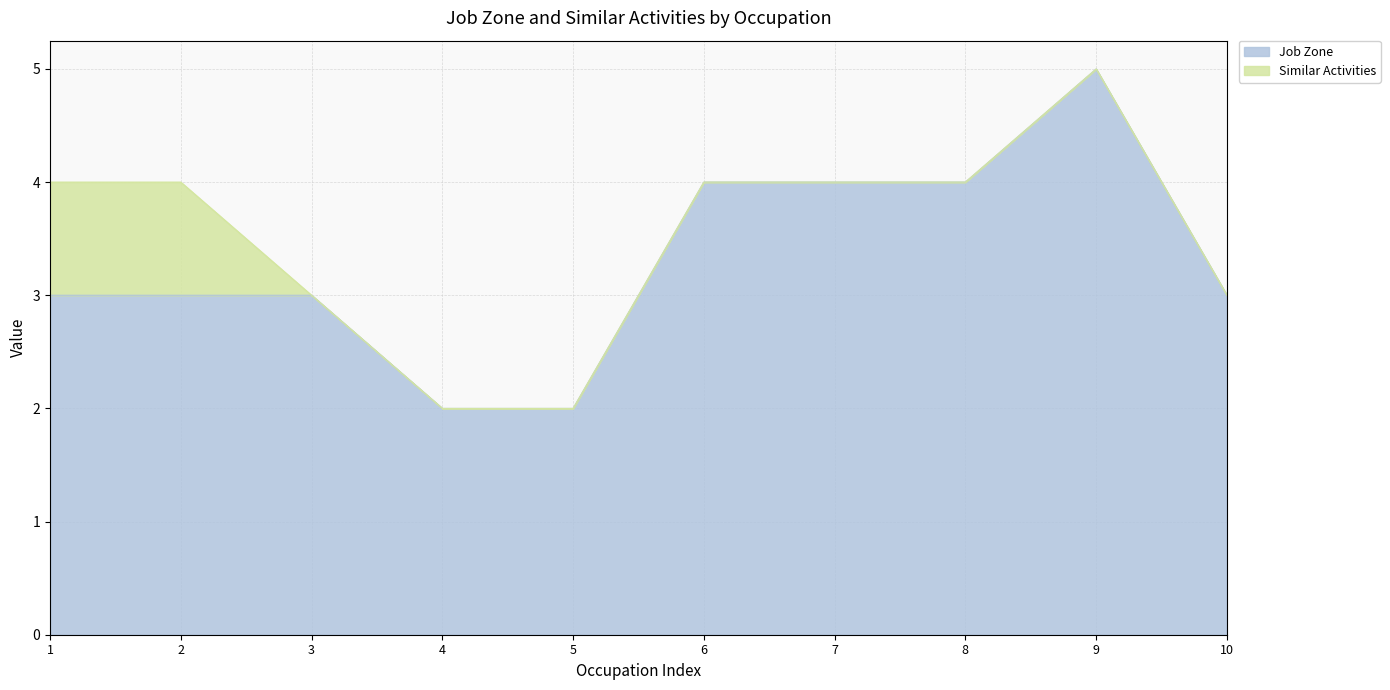

How many values exceed 3?

4